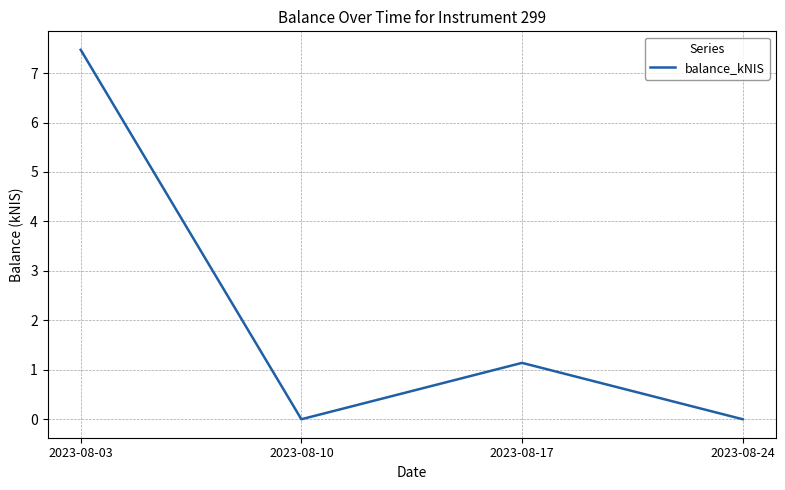

Which label corresponds to the largest value in the chart?

2023-08-03